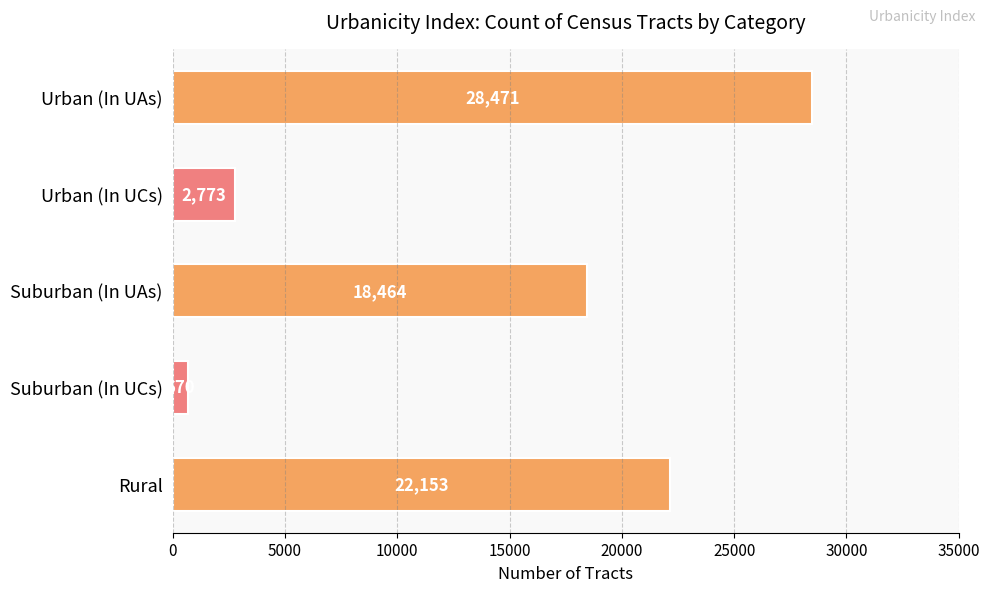

Rank the categories by value from lowest to highest.

Suburban (In UCs), Urban (In UCs), Suburban (In UAs), Rural, Urban (In UAs)